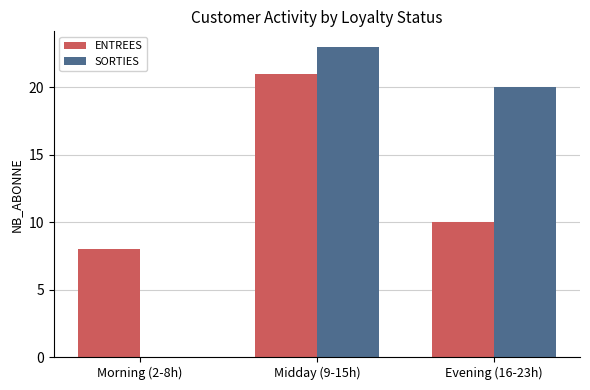

Is it true that SORTIES equals 23 at Midday (9-15h)?

True